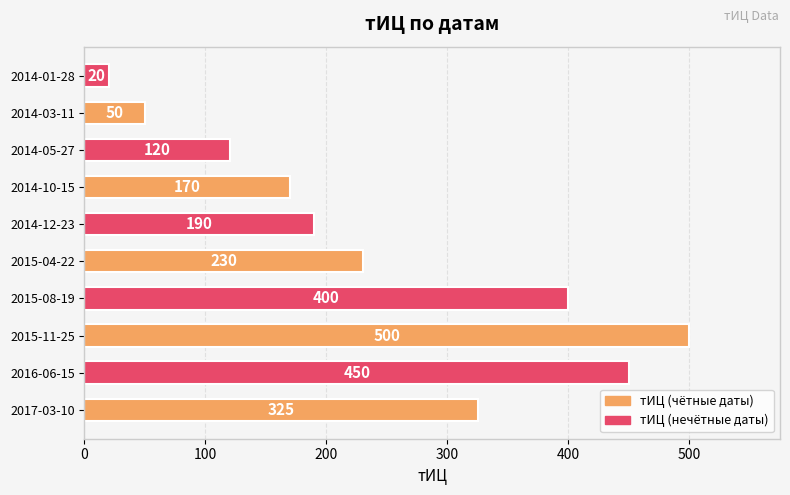

Which category has the lowest value across all series?

2014-01-28